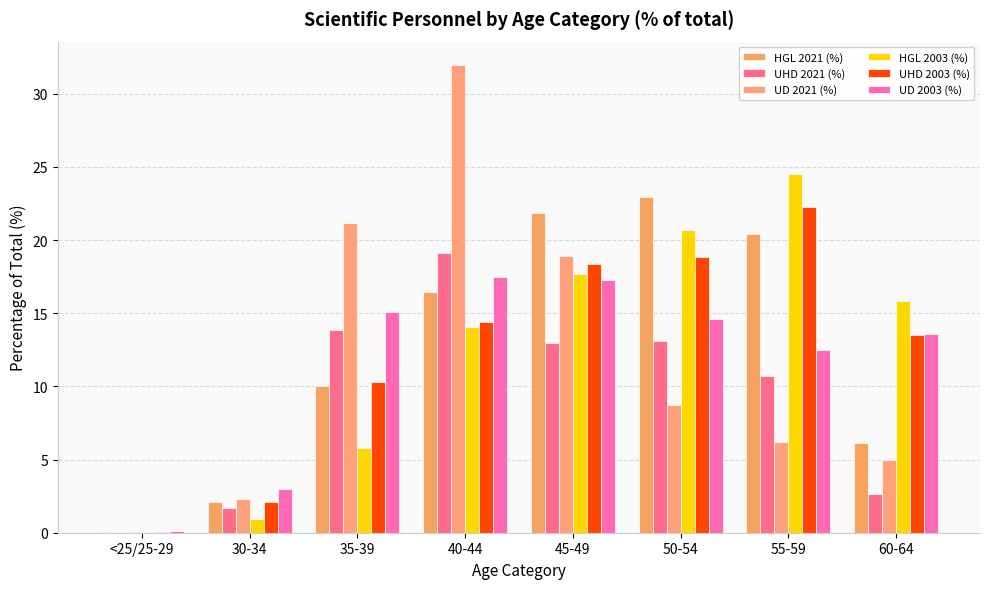

What is the difference between the maximum and minimum values in the UHD 2021 (%) series?

19.1